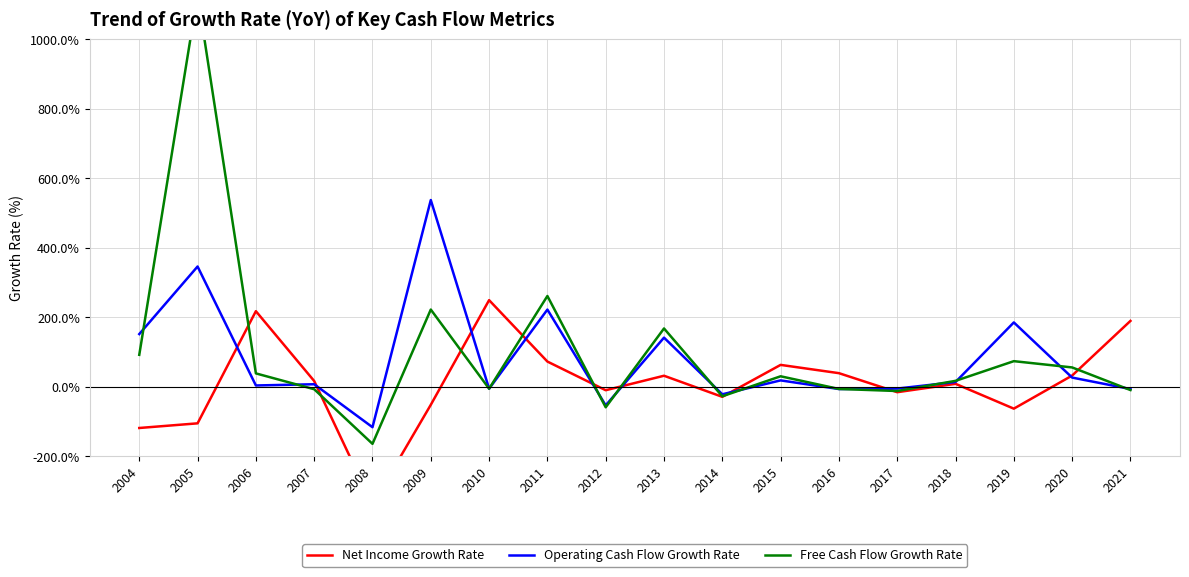

How many times do Free Cash Flow Growth Rate and Net Income Growth Rate cross each other?

9